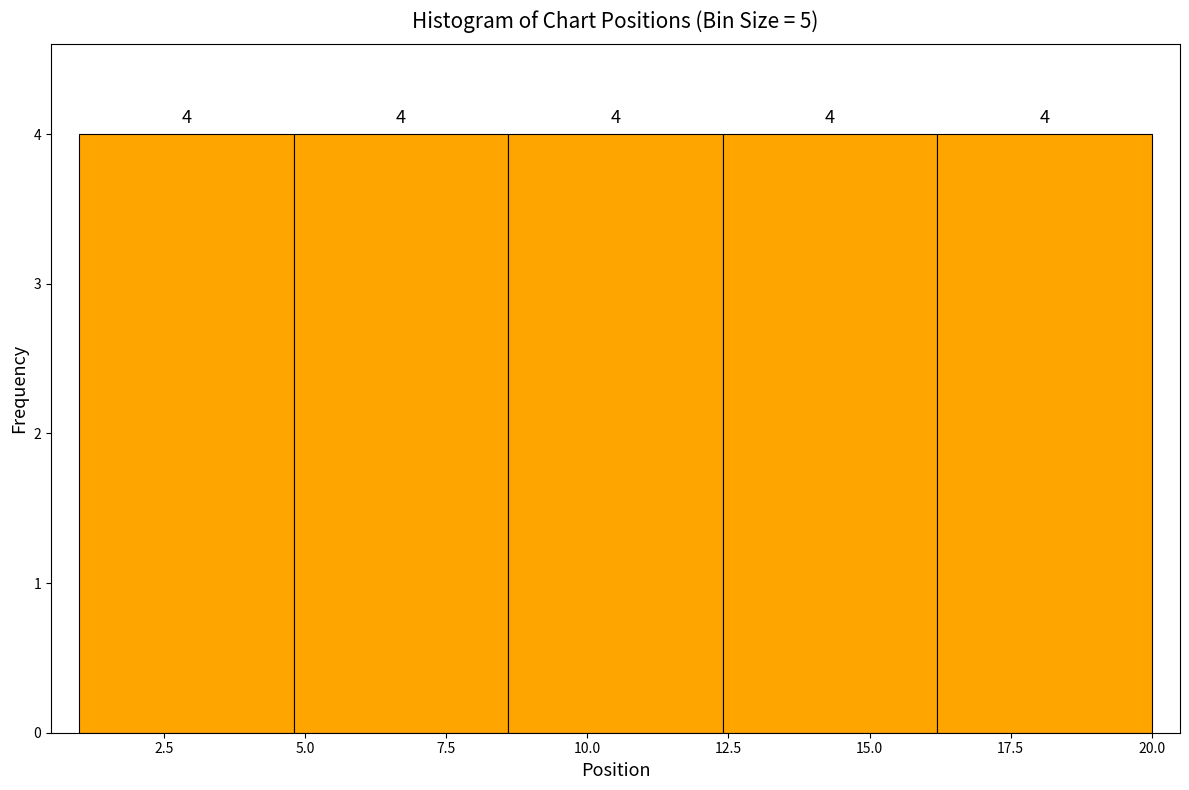

Reading left to right, transcribe this chart: for each bar, give the range it covers on the x-axis and its height. The bar edges are not printed on the chart, so give them approximately, as read against the axis.

1.0 to 4.8: 4
4.8 to 8.6: 4
8.6 to 12.4: 4
12.4 to 16.2: 4
16.2 to 20.0: 4